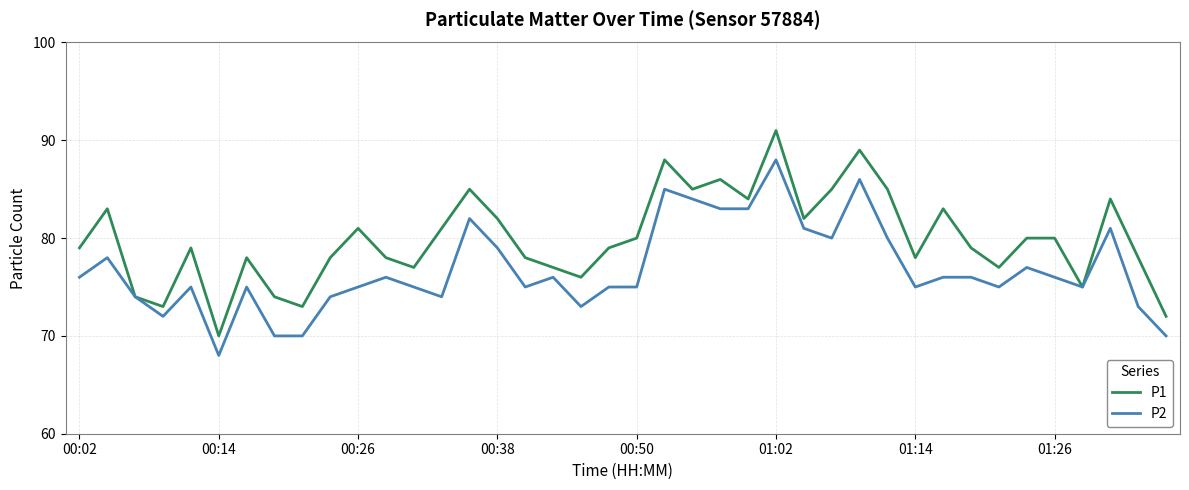

List the series in order of their overall mean, highest first.

P1, P2